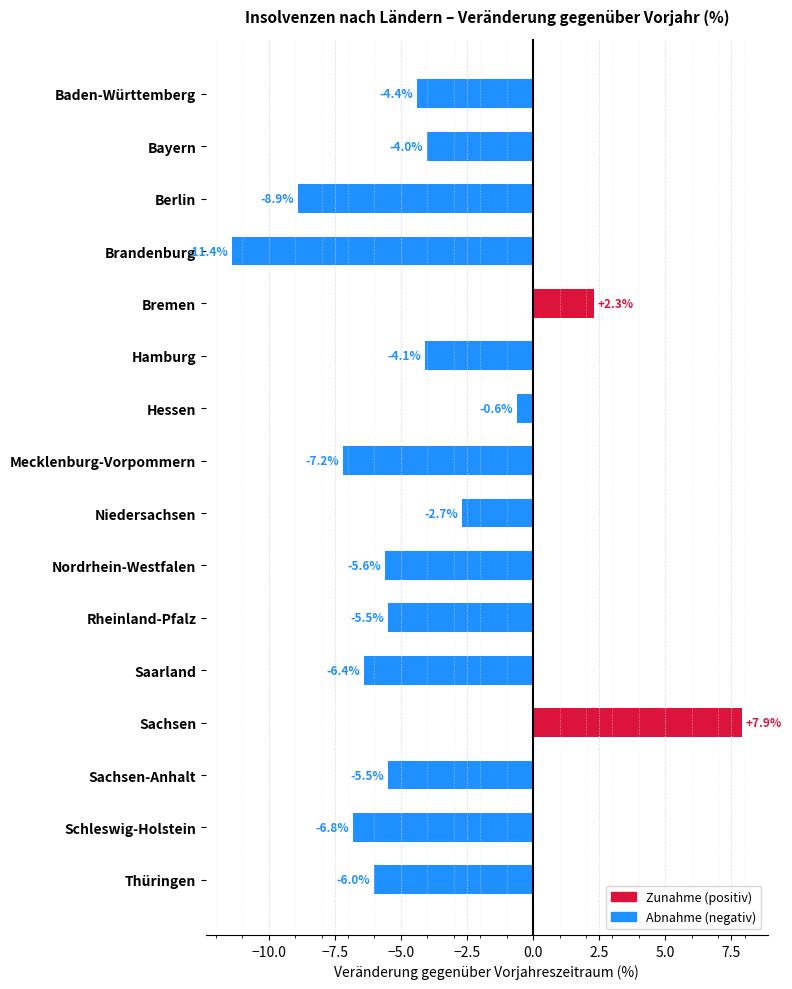

The chart shows a value of -2.9 at Sachsen-Anhalt. True or false?

False